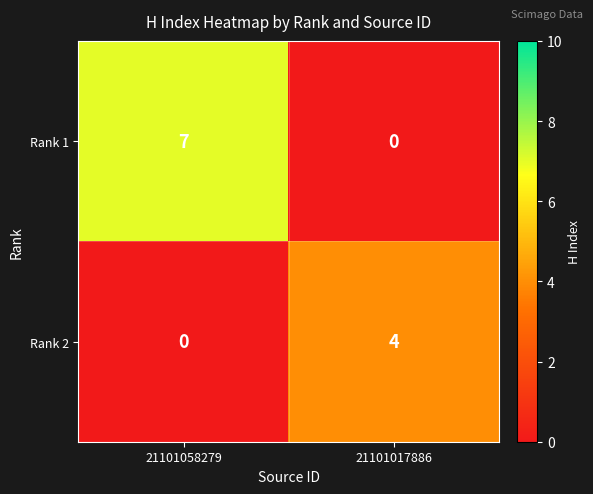

Rank the series by their average value, from lowest to highest.

Rank 2, Rank 1